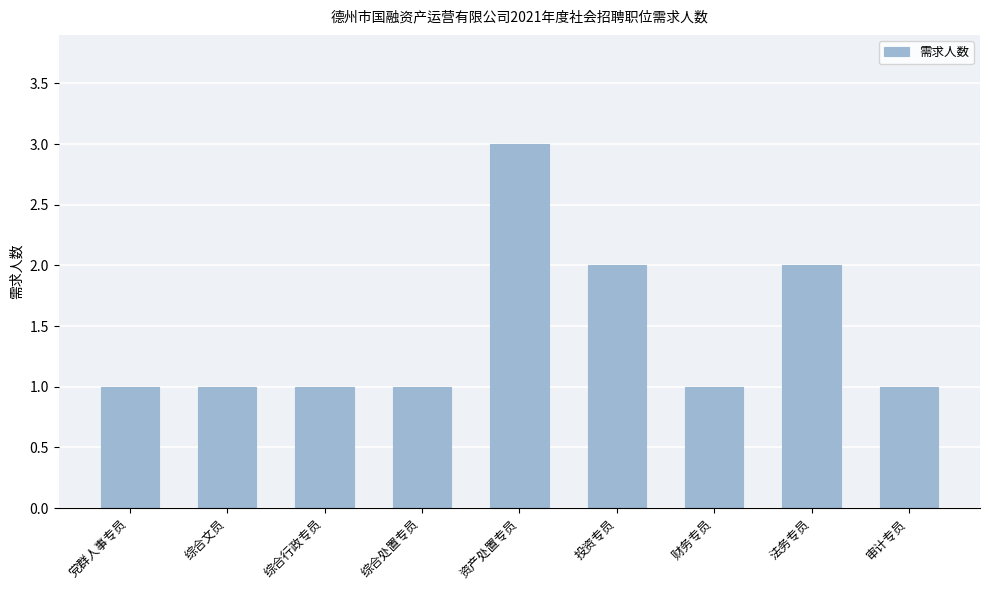

Read the value at 资产处置专员.

3